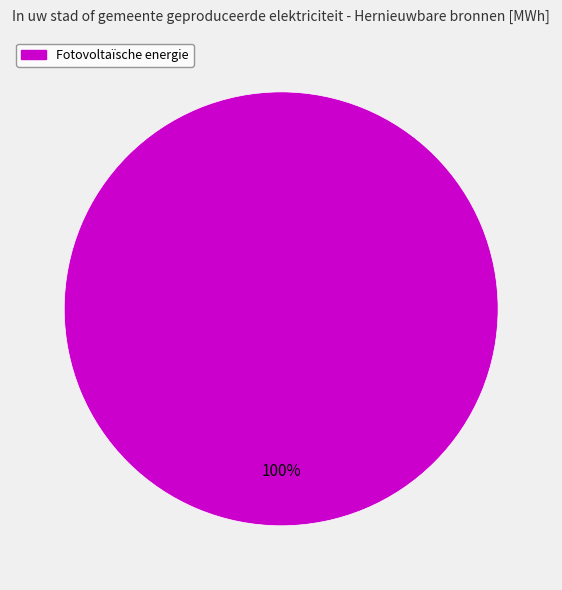

Is there any slice that represents more than half of the pie?

Yes